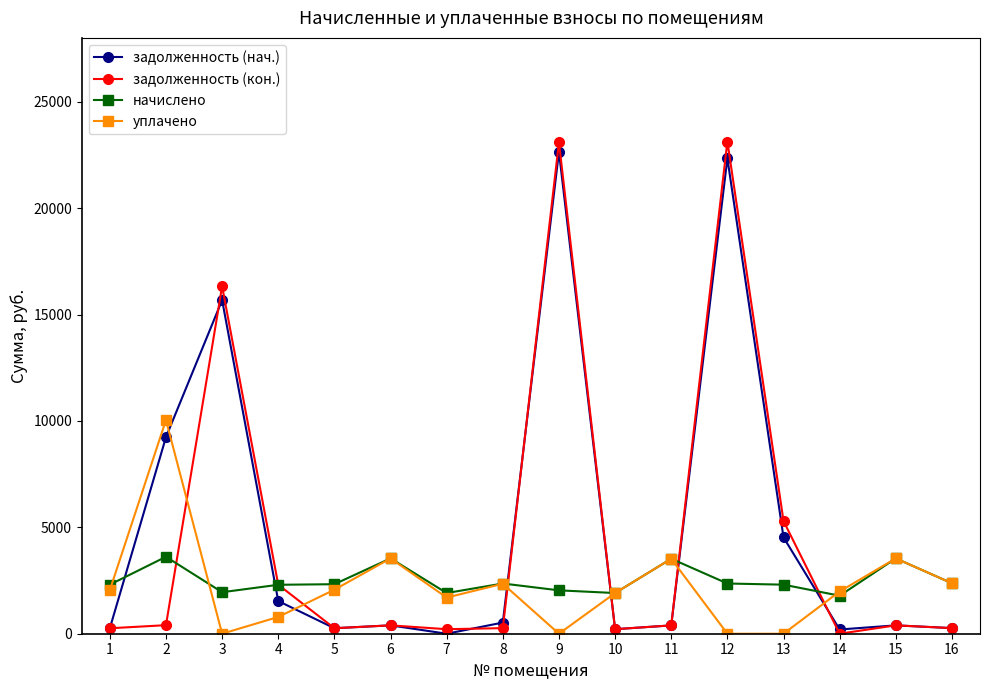

List the series in order of their peak value, highest first.

задолженность (кон.), задолженность (нач.), уплачено, начислено